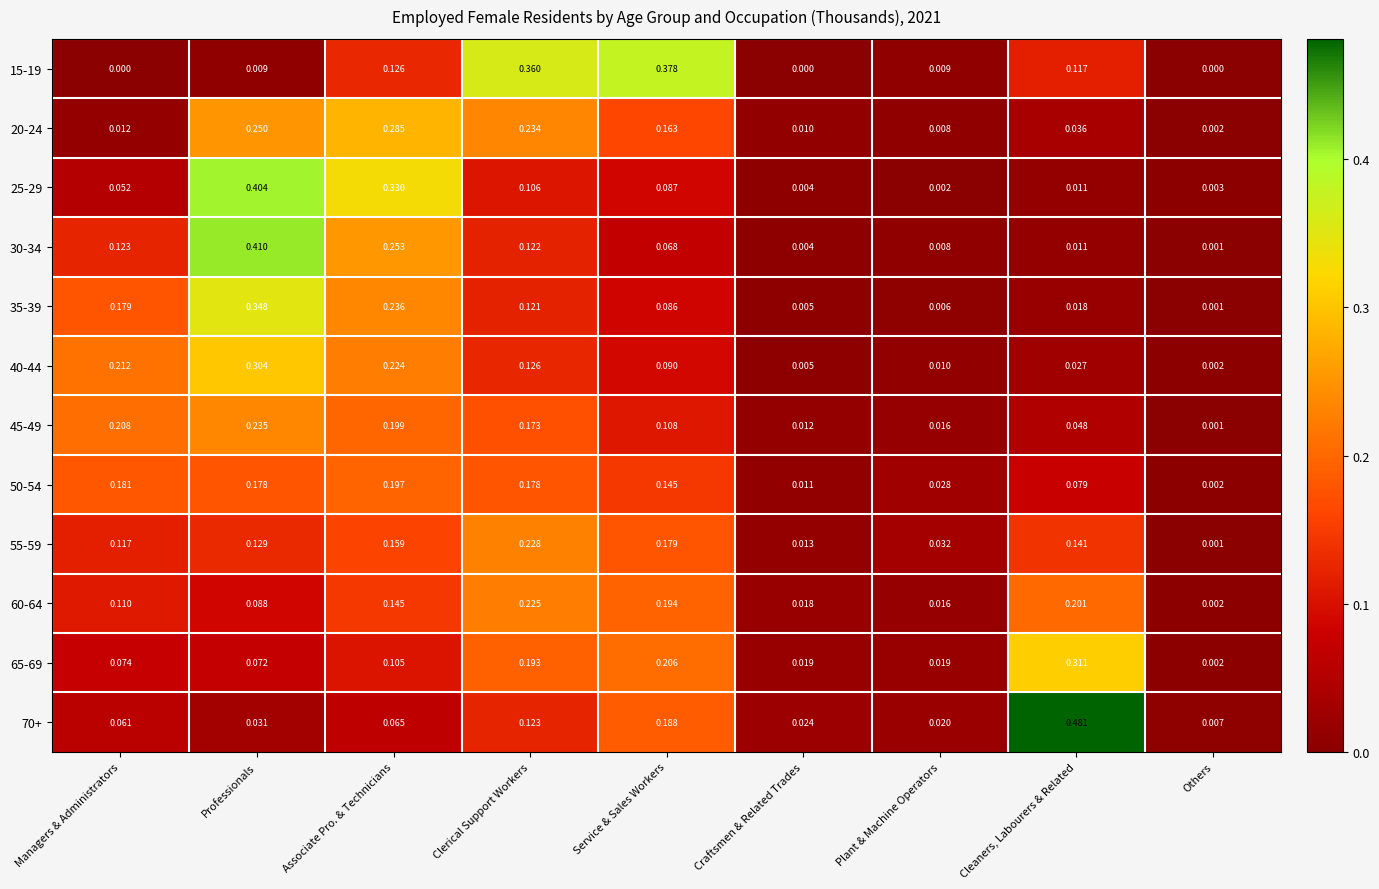

At which label is 70+ closest to 0?

Others